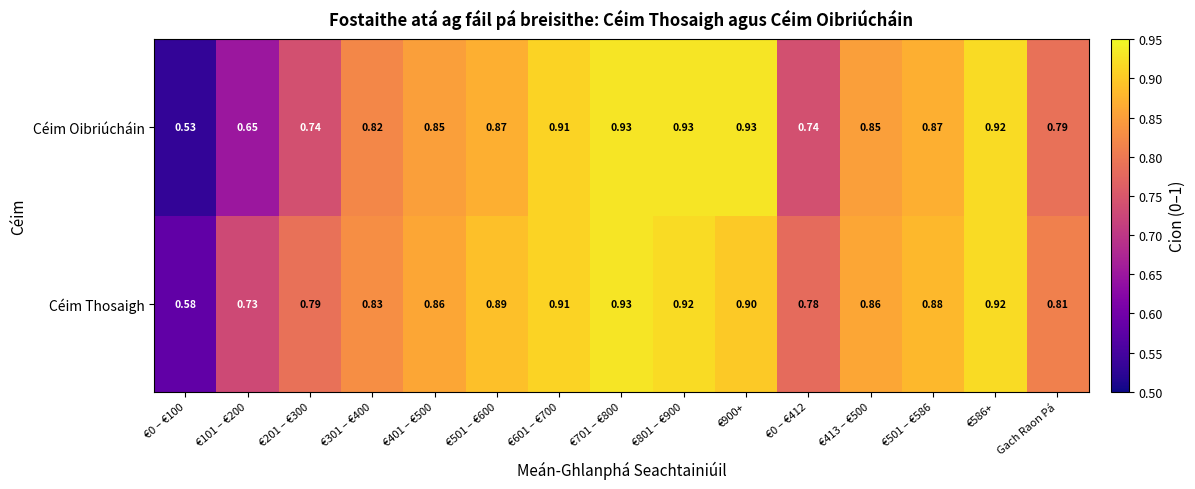

Rank the series at Gach Raon Pá from lowest to highest value.

Céim Oibriúcháin, Céim Thosaigh